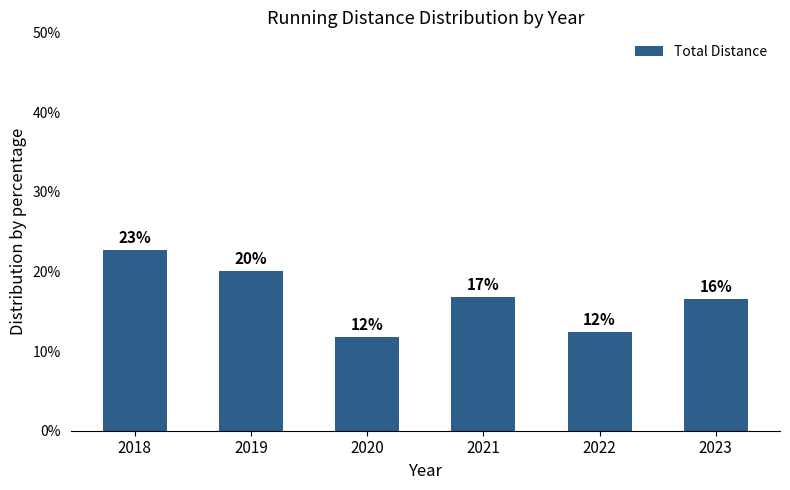

Rank the categories by value from highest to lowest.

2018, 2019, 2021, 2023, 2022, 2020